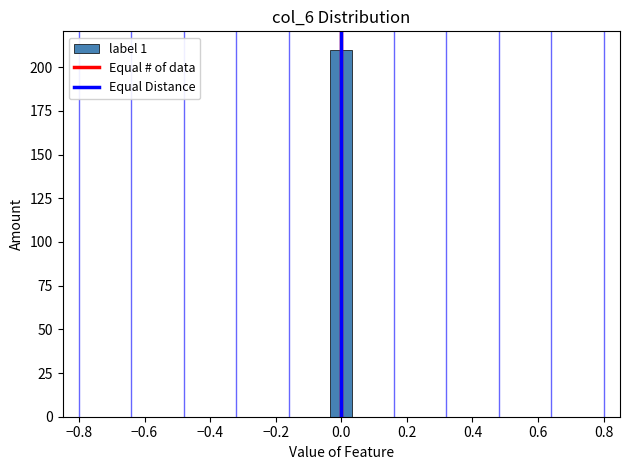

Read against the x-axis, roughly where is the centre of the tallest bar?

0.00